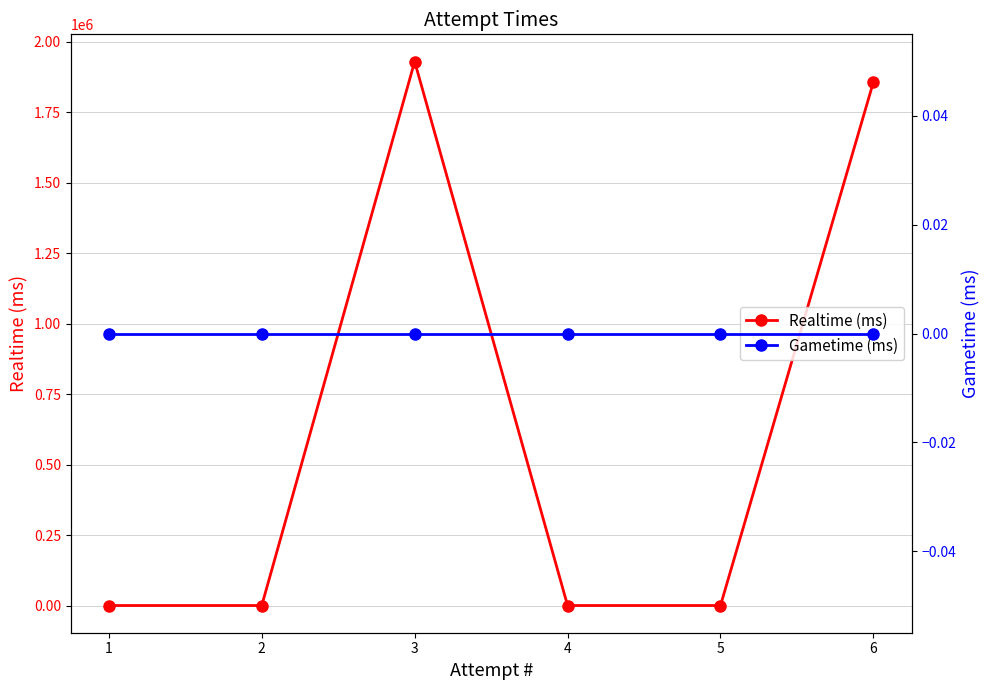

What is the highest value of the Realtime (ms) series?

1930372